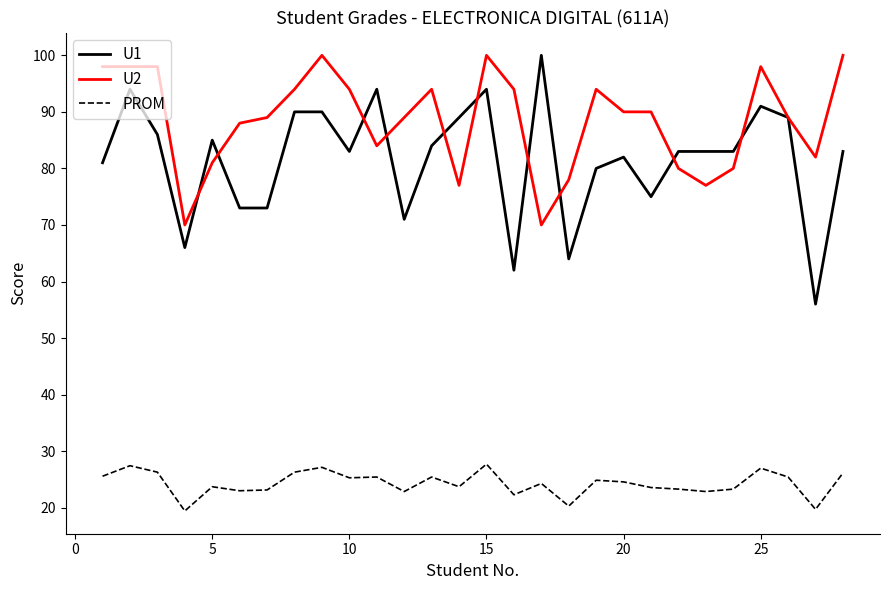

Which series has the largest total across all categories?

U2